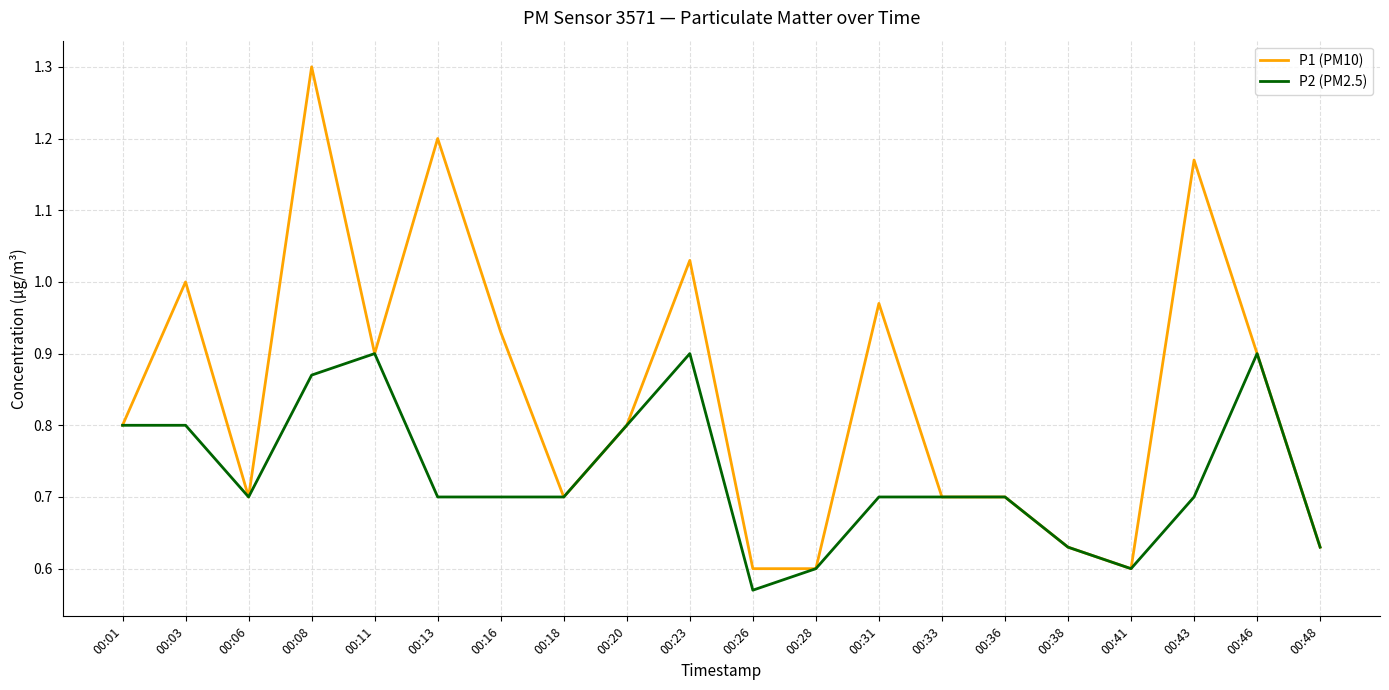

Rank the series by their average value, from lowest to highest.

P2 (PM2.5), P1 (PM10)